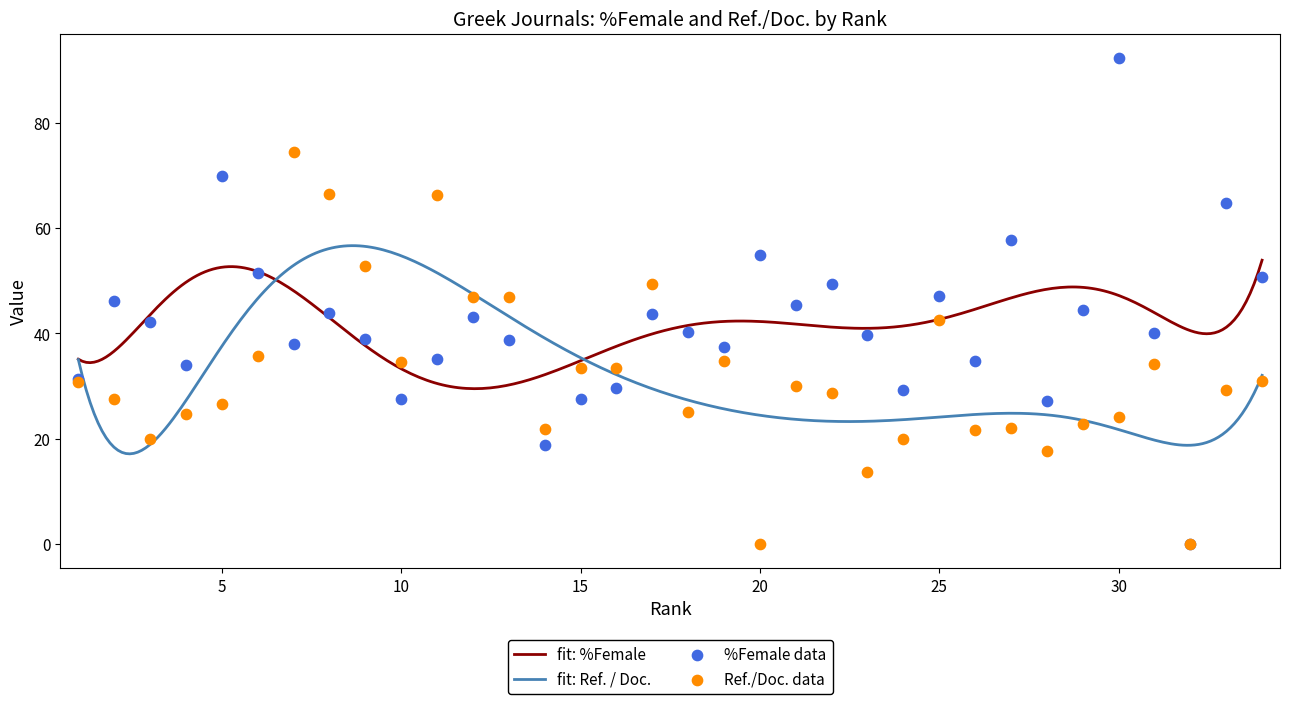

Which series contains the highest Y value?

%Female